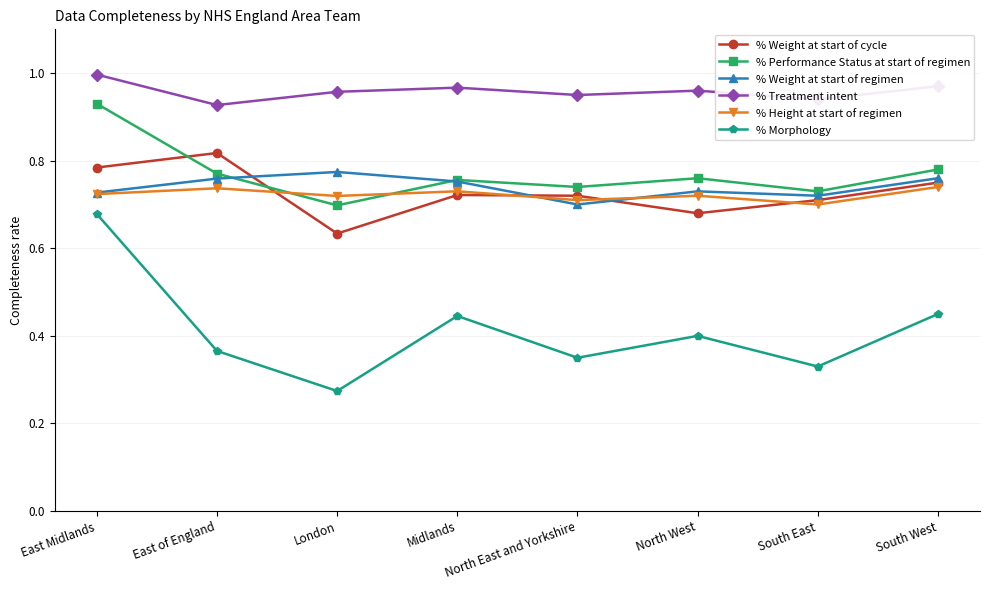

Count the % Weight at start of regimen values in the range 0 to 1.

8